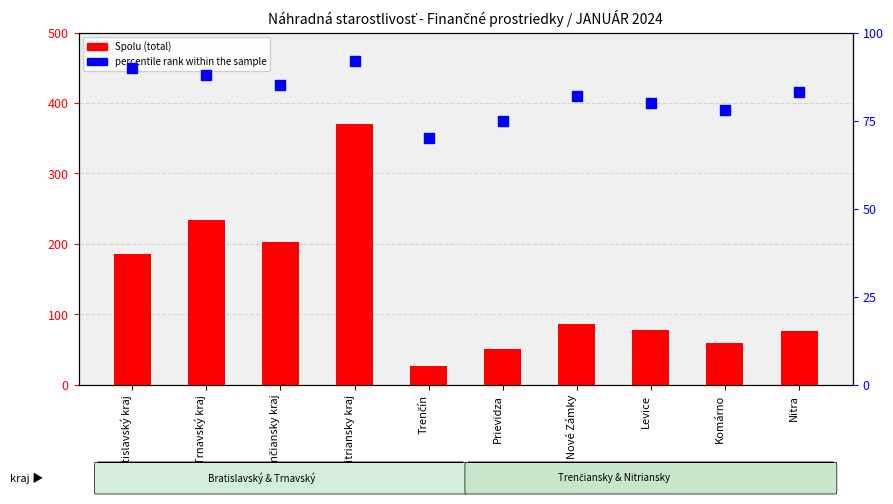

Which series has the largest total across all categories?

percentile rank within the sample